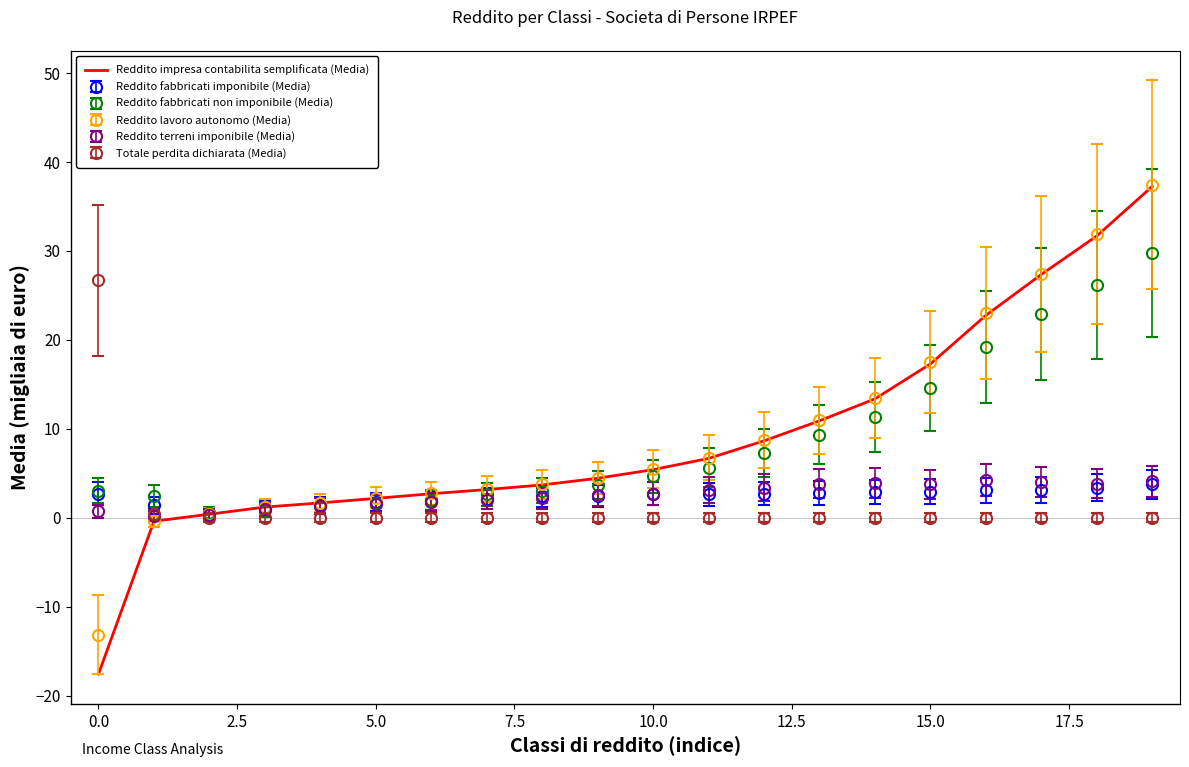

What is the highest value of the Reddito lavoro autonomo (Media) series?

37.4